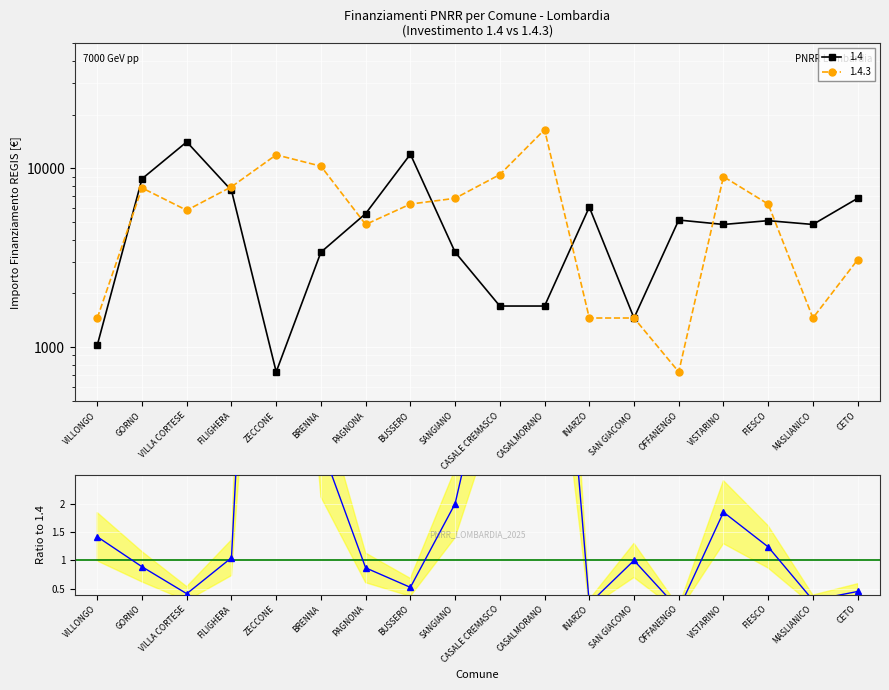

Is this an area chart (filled region under the line)?

No